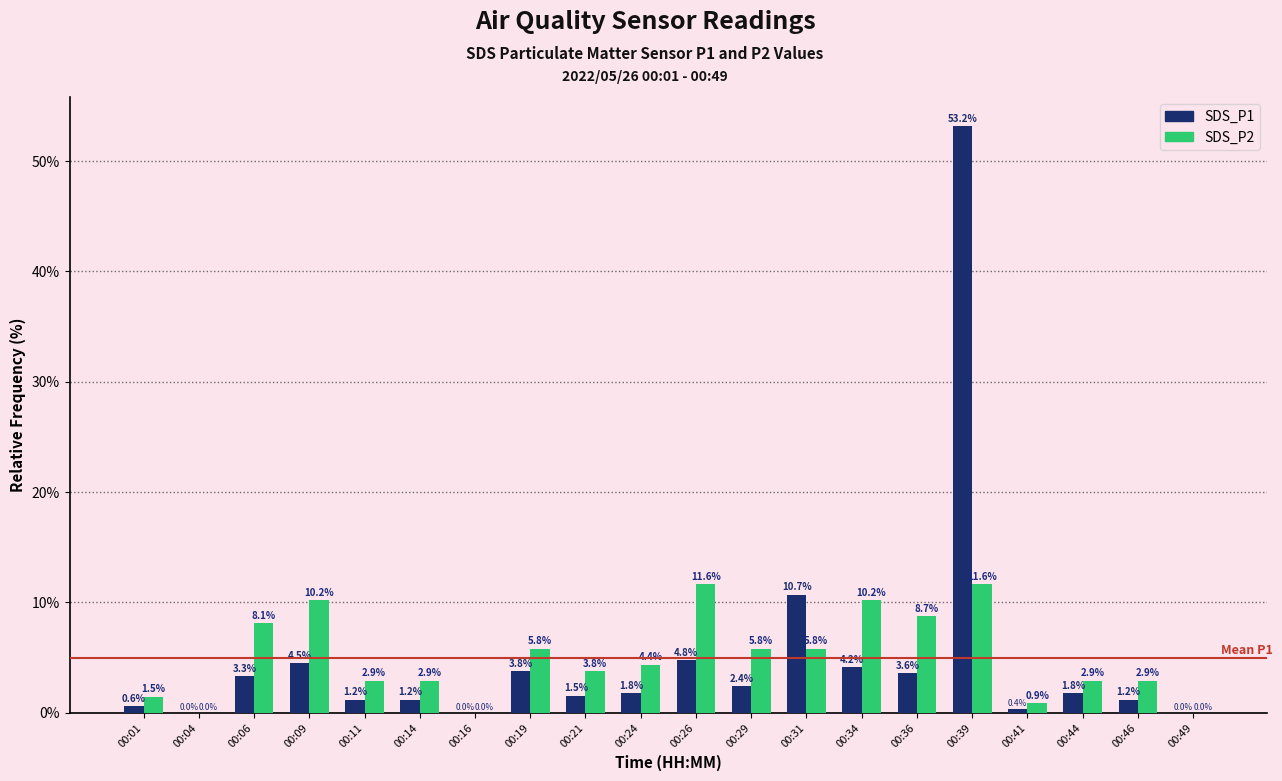

Is it true that SDS_P2 equals 2.9 at 00:14?

True